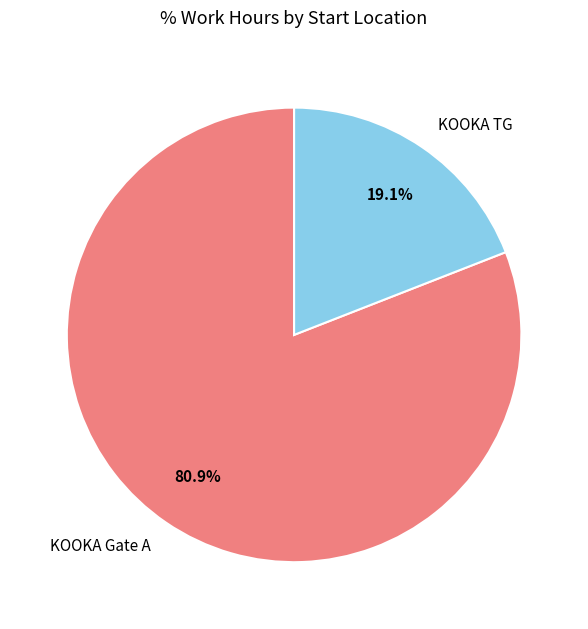

Which category has the smallest portion of the pie?

KOOKA TG